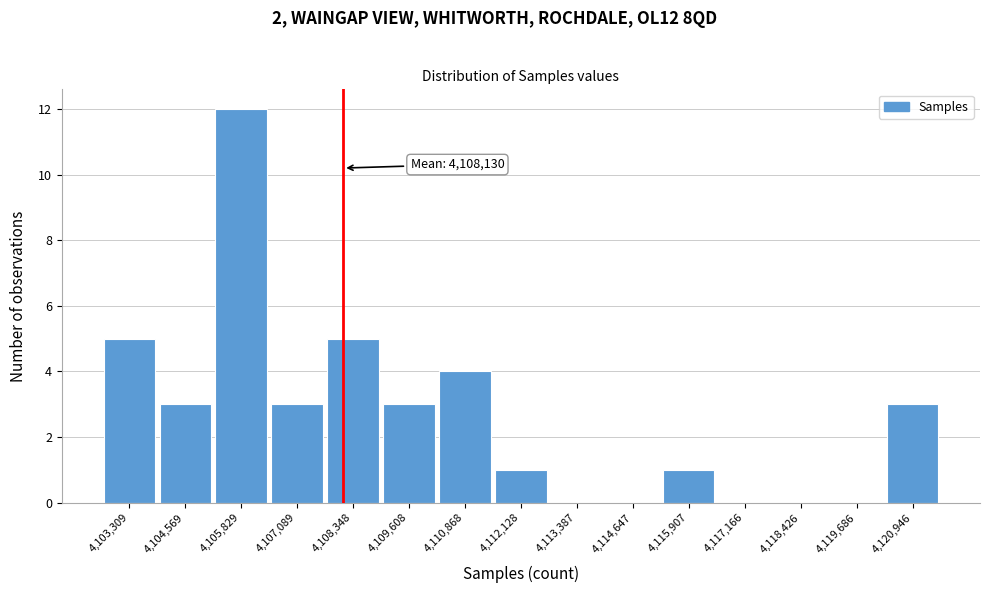

Over which range of the x-axis is the bar tallest?

4105200 to 4106400